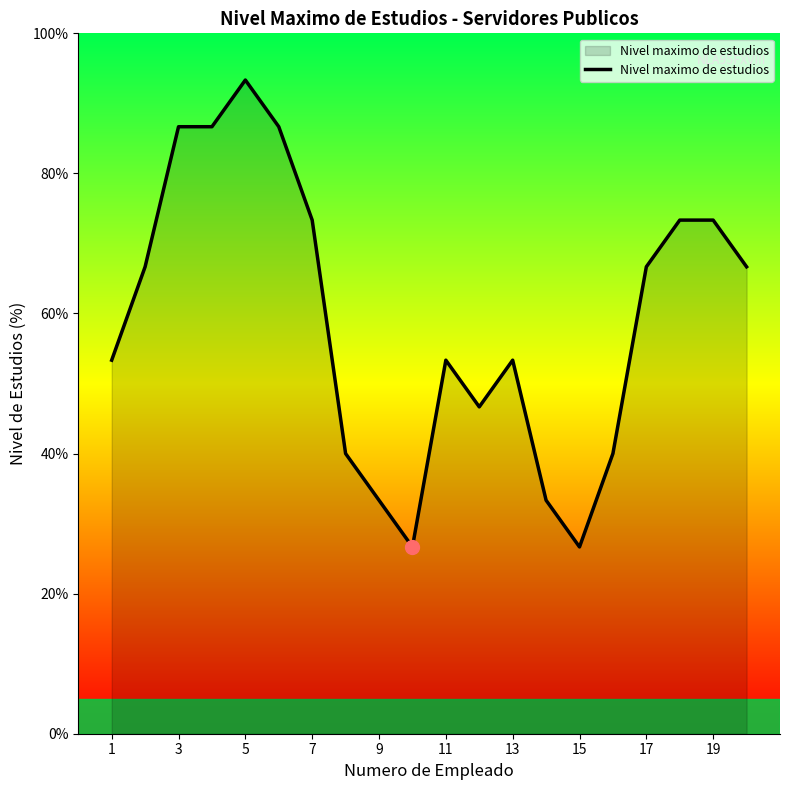

What is the smallest value displayed?

26.7